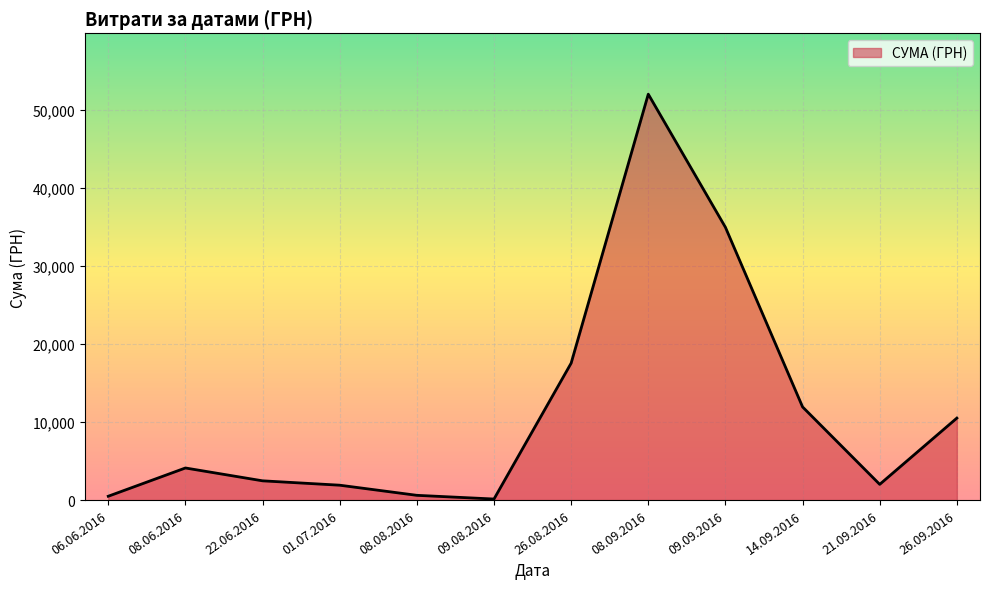

The chart shows a value of 6436.8 at 08.06.2016. True or false?

False